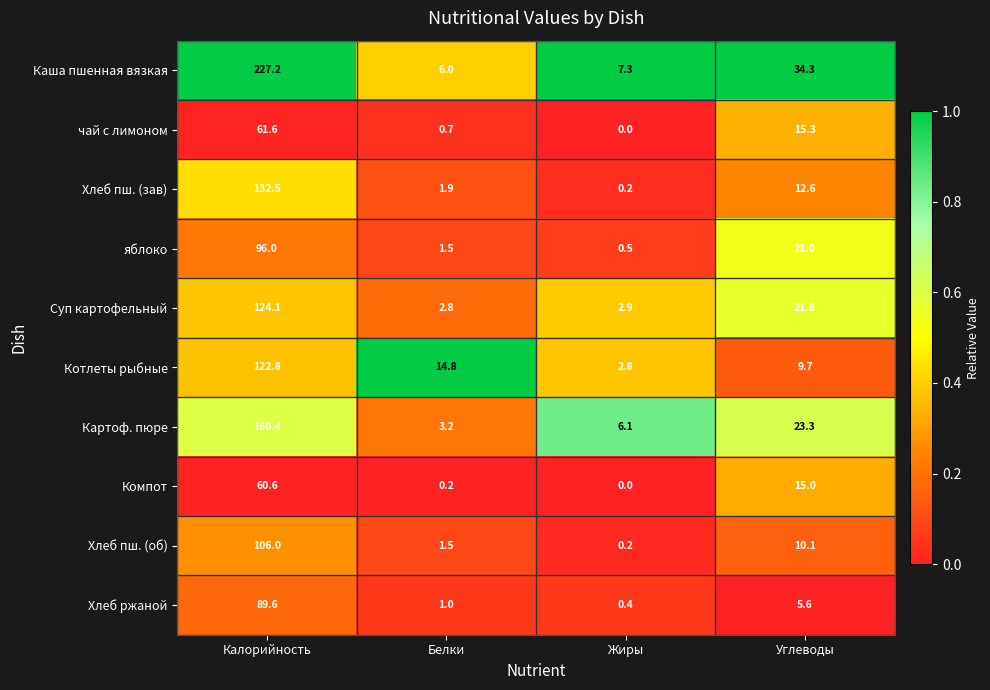

What is the approximate value of Хлеб пш. (об) at Белки?

1.5